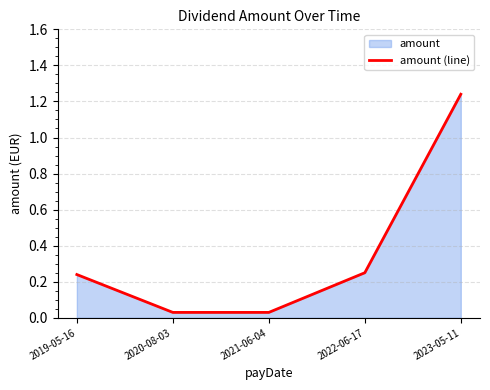

What is the change in value from 2020-08-03 to 2023-05-11?

+1.2